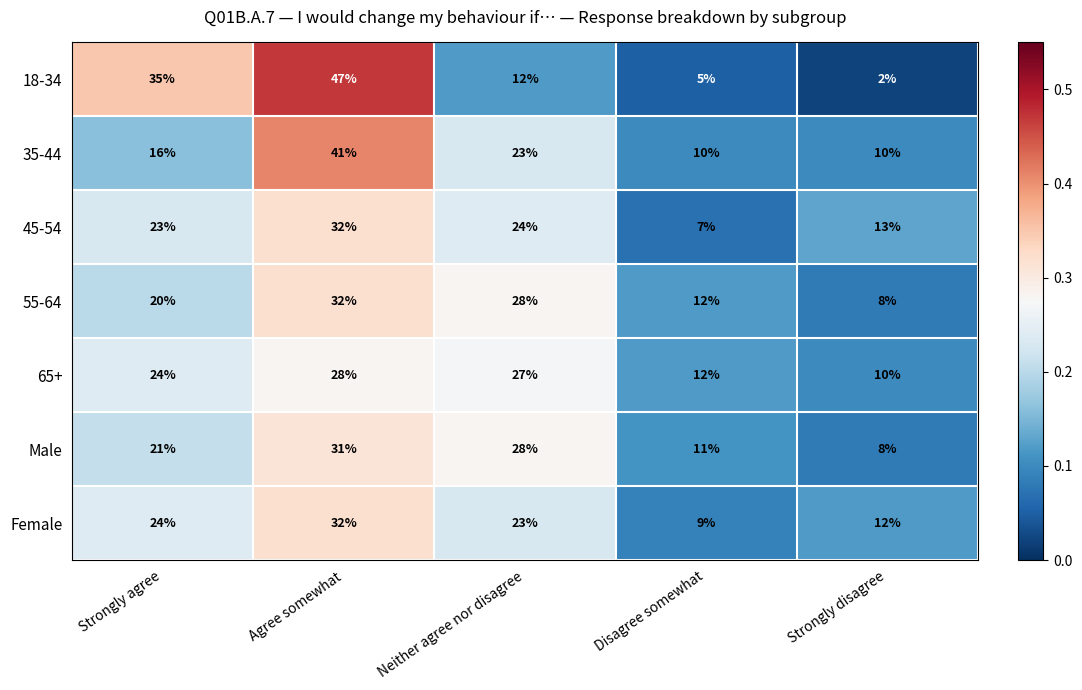

At which label does Female reach its minimum?

Disagree somewhat